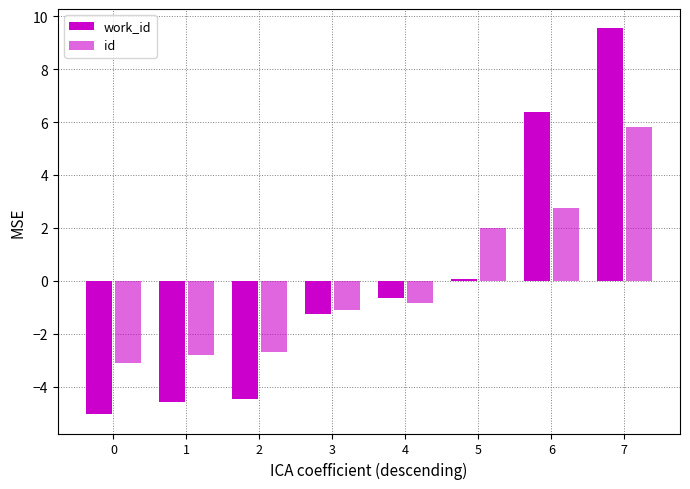

List the series in order of their peak value, highest first.

work_id, id